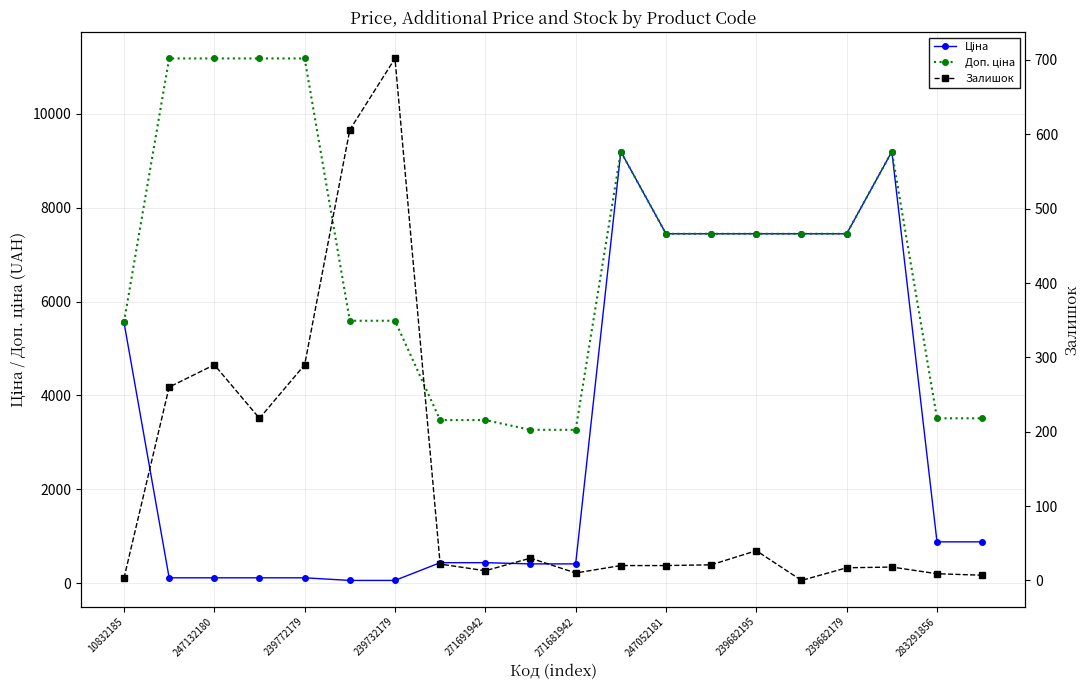

What is the sum of all Ціна values?

65175.9